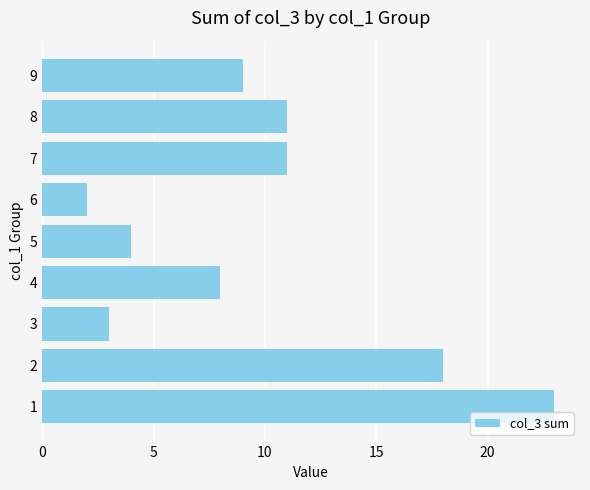

What is the difference between the second highest and minimum values?

16